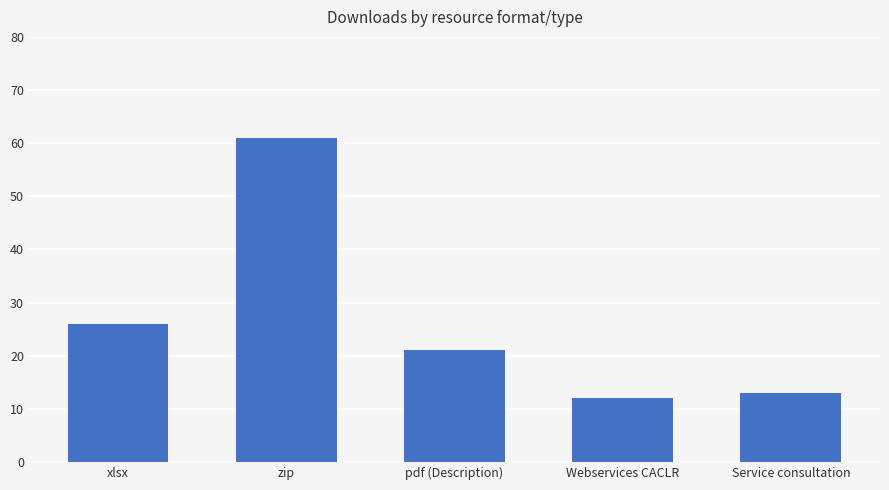

Is it true that the value at zip is 87?

False